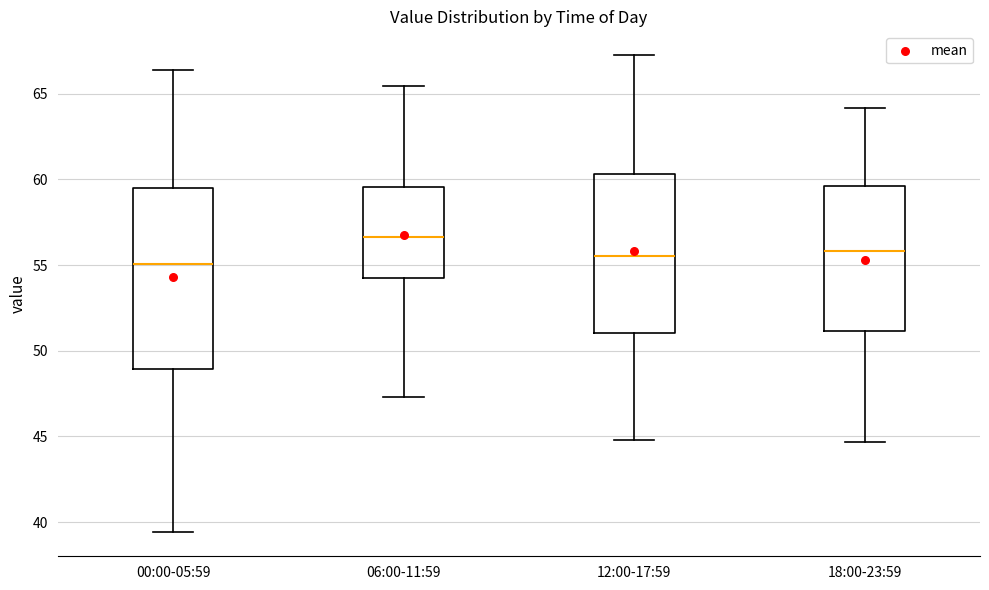

Which box is the tallest, from its lower edge to its upper edge?

00:00-05:59